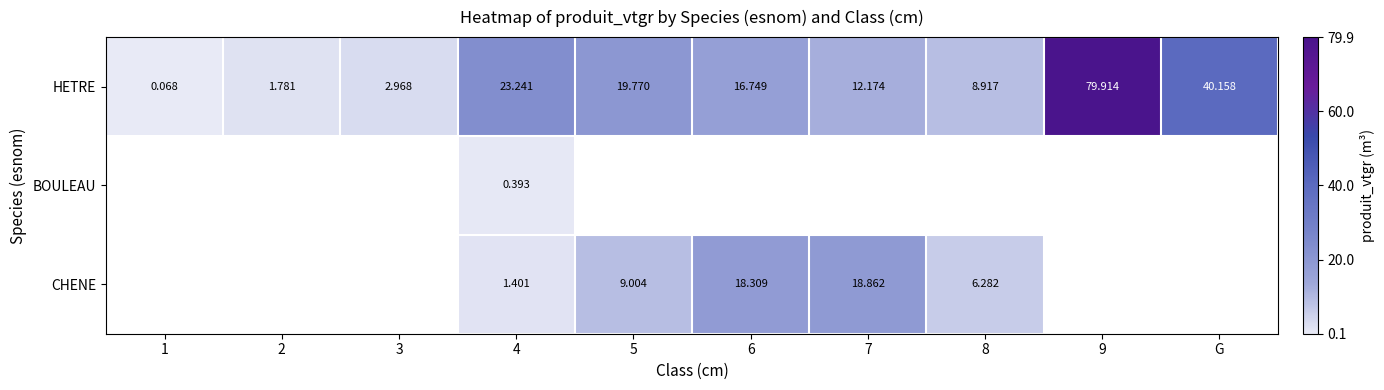

How many data points in HETRE are less than 16?

5